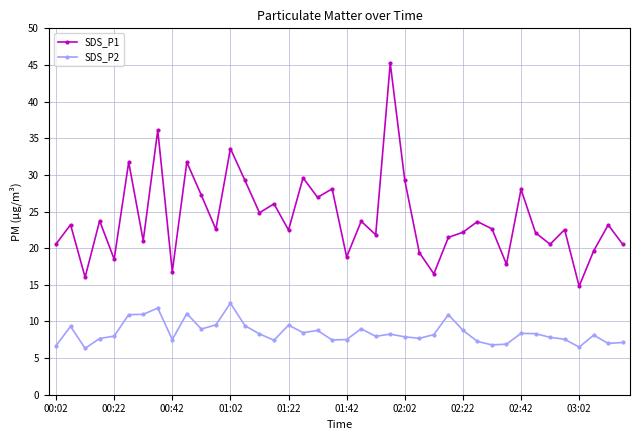

Does the chart have visible grid lines?

Yes